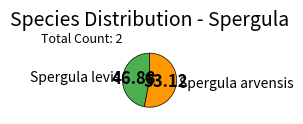

The Spergula arvensis slice represents 65% of the pie. True or false?

False